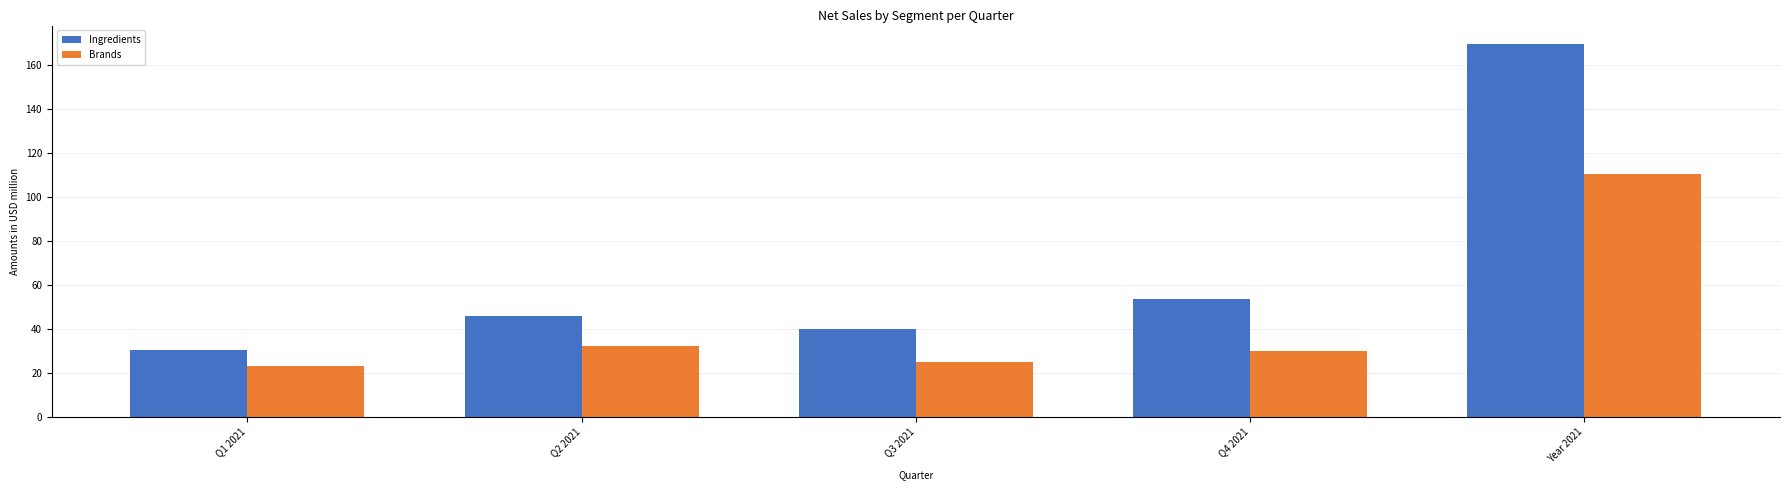

Where is Ingredients nearest to the value 99?

Q4 2021